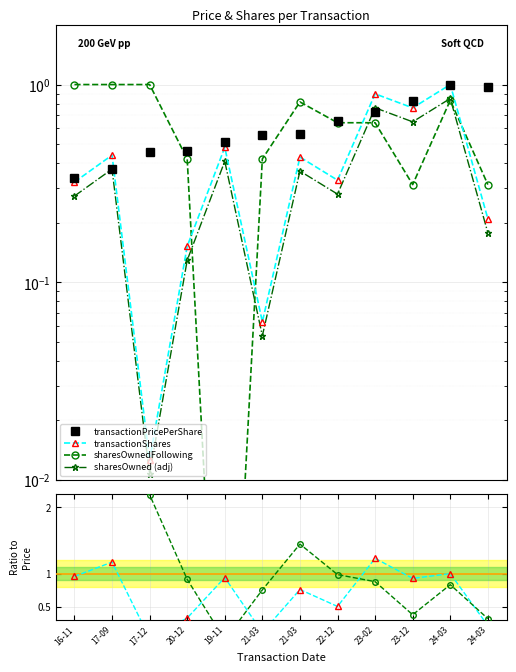

After their last crossing, which series has the higher values: sharesOwnedFollowing or transactionShares?

sharesOwnedFollowing